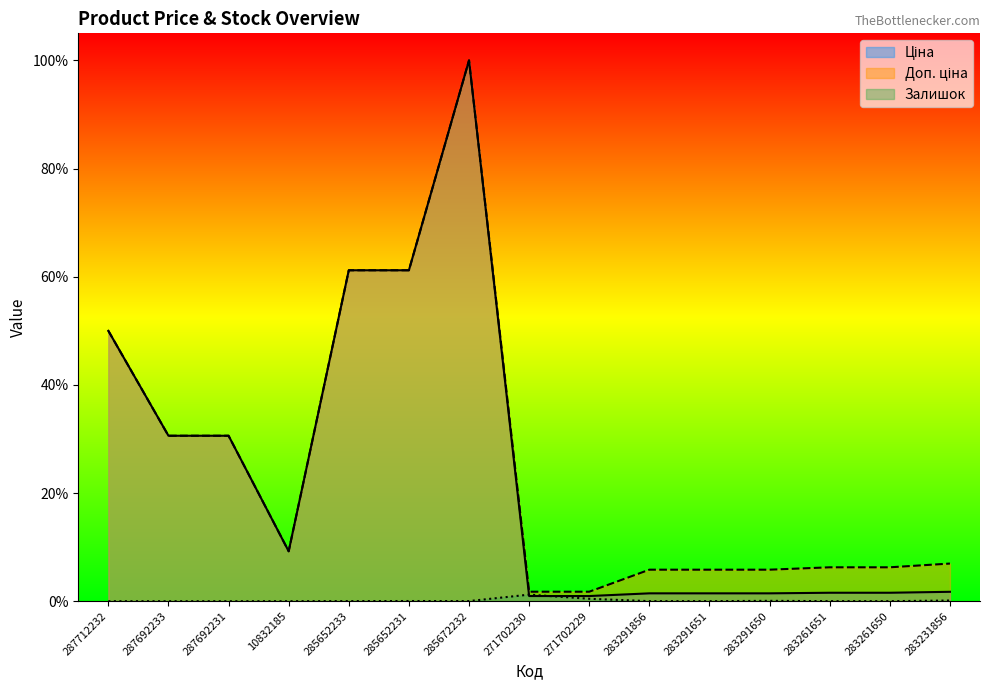

Which series has the largest total across all categories?

Доп. ціна